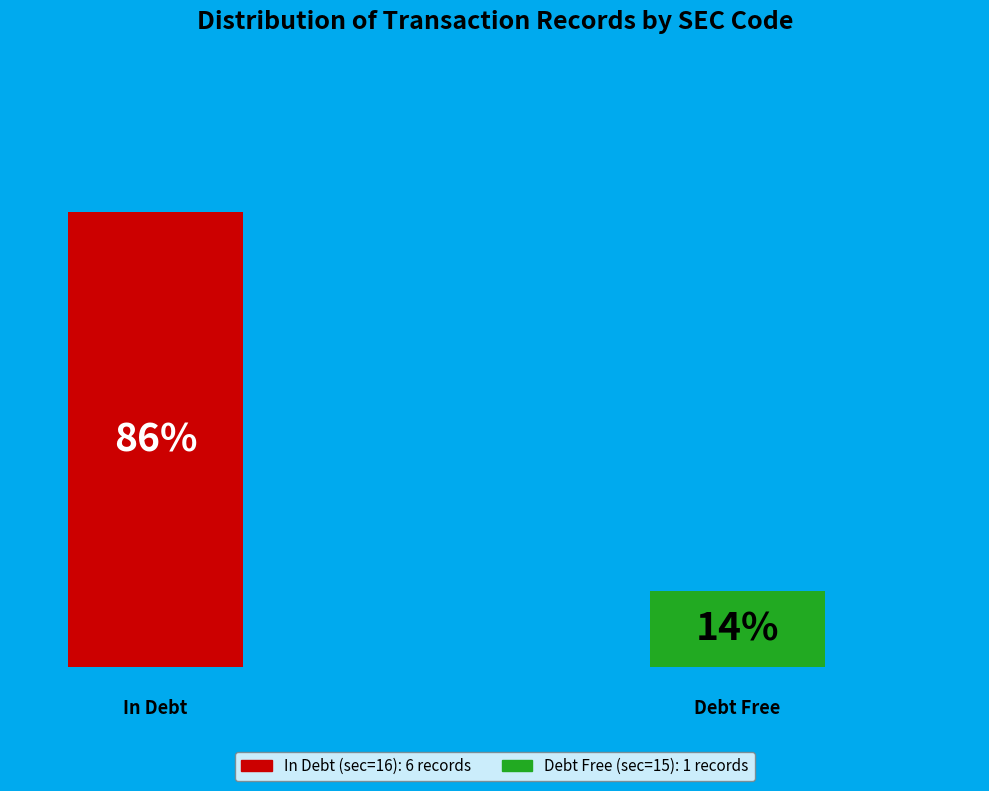

Count the number of slices in the pie.

2